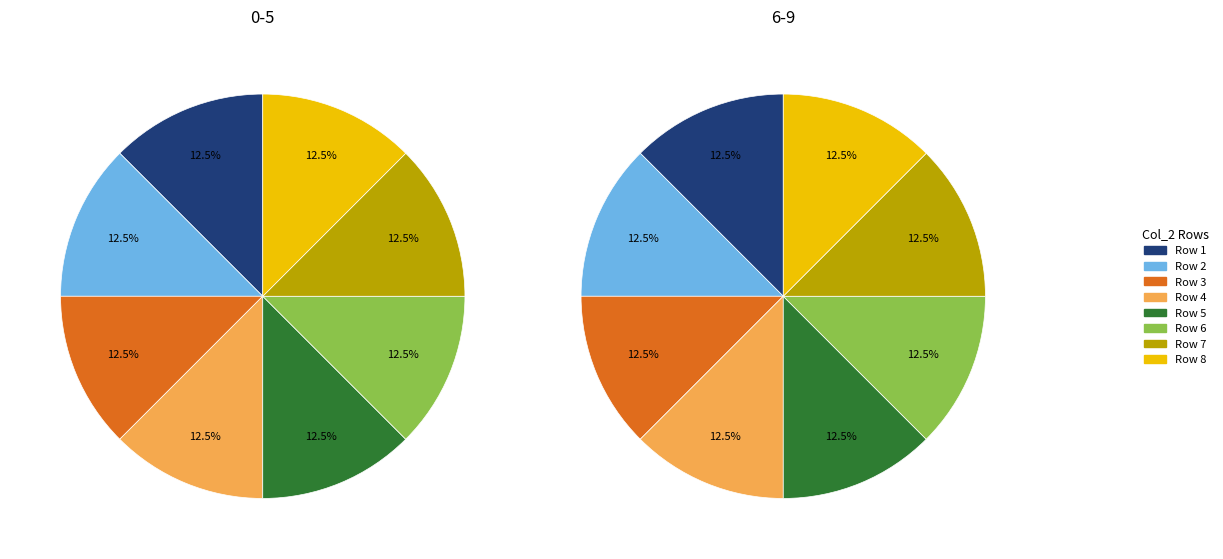

Rank the series by their maximum value, from highest to lowest.

0-5, 6-9